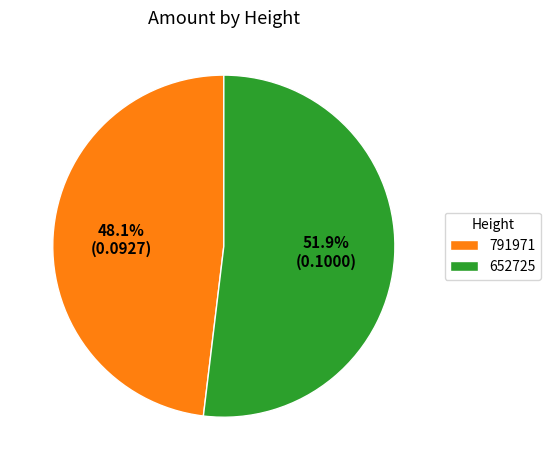

What is the largest slice in the pie chart?

652725